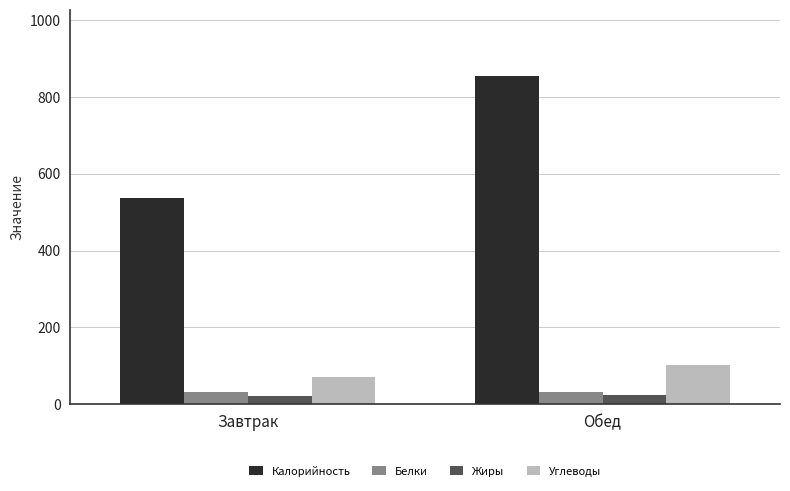

What is the label of the 2nd bar from the left?

Обед